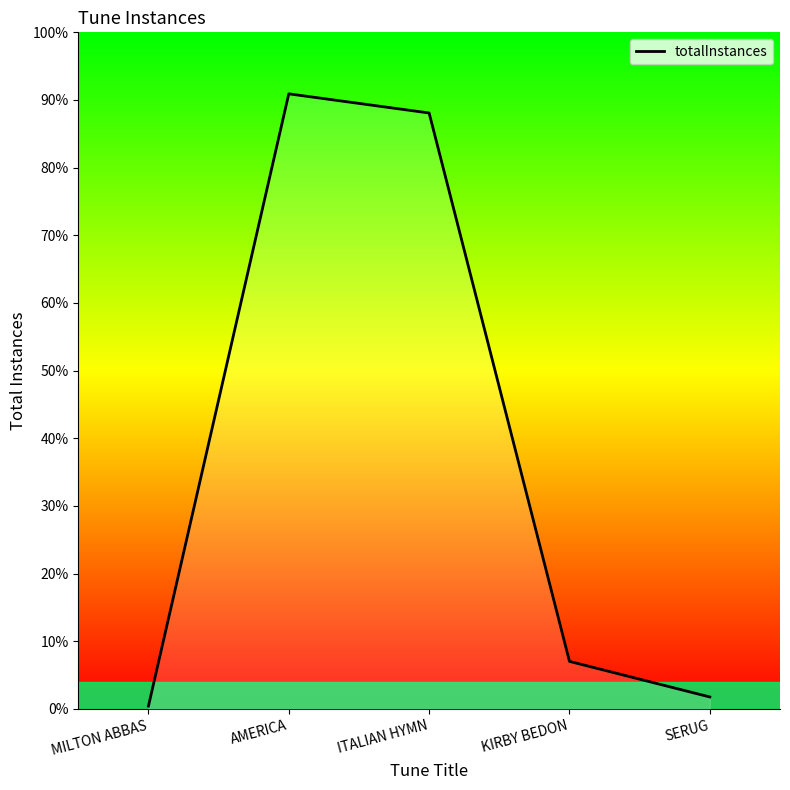

Which label corresponds to the largest value in the chart?

AMERICA